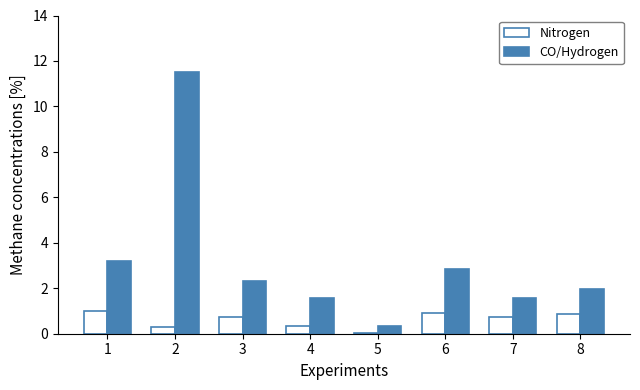

Is it true that Nitrogen equals 0.2 at 3?

False